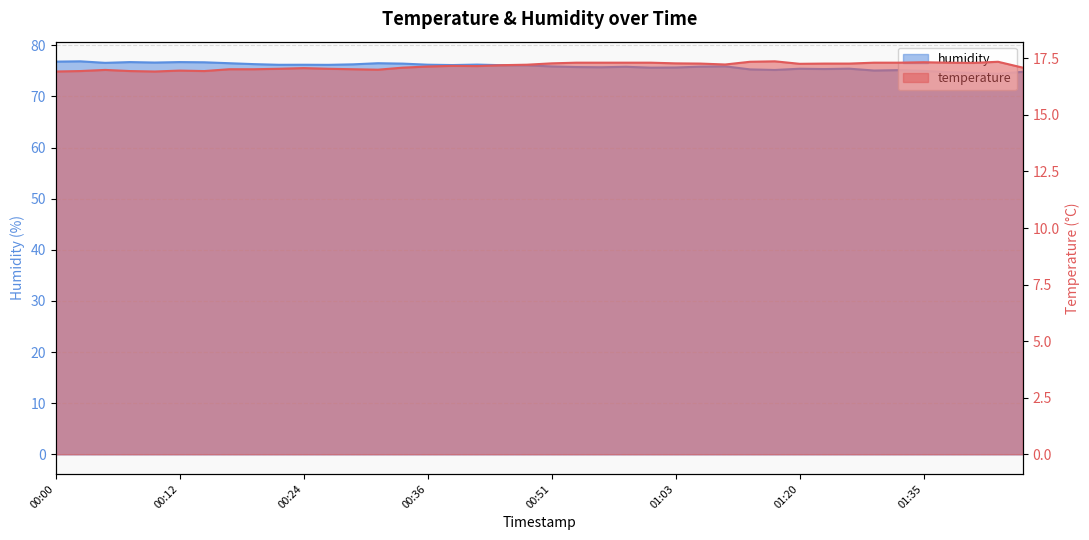

What is the maximum value for humidity?

76.9